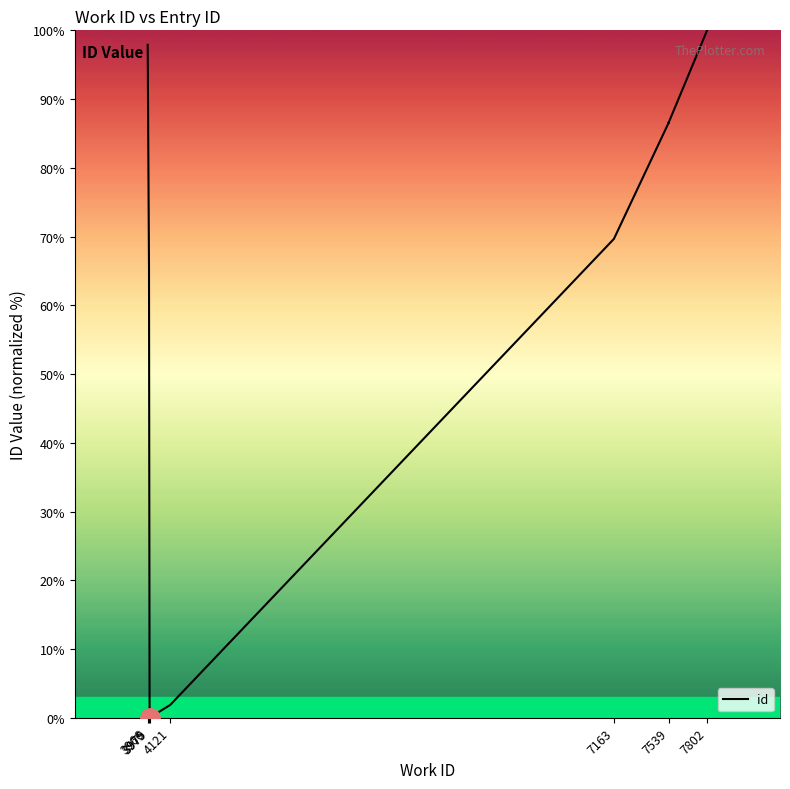

The chart shows a value of 34.7 at 3979. True or false?

False